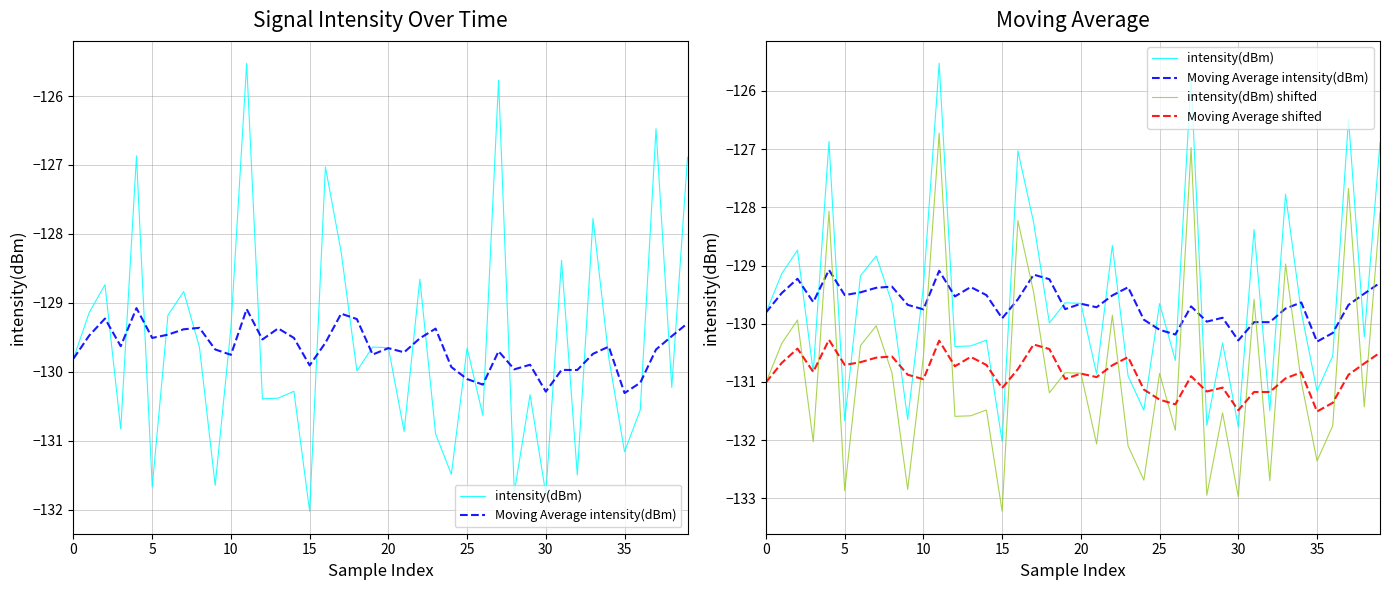

At which label is intensity(dBm) shifted closest to -129?

33